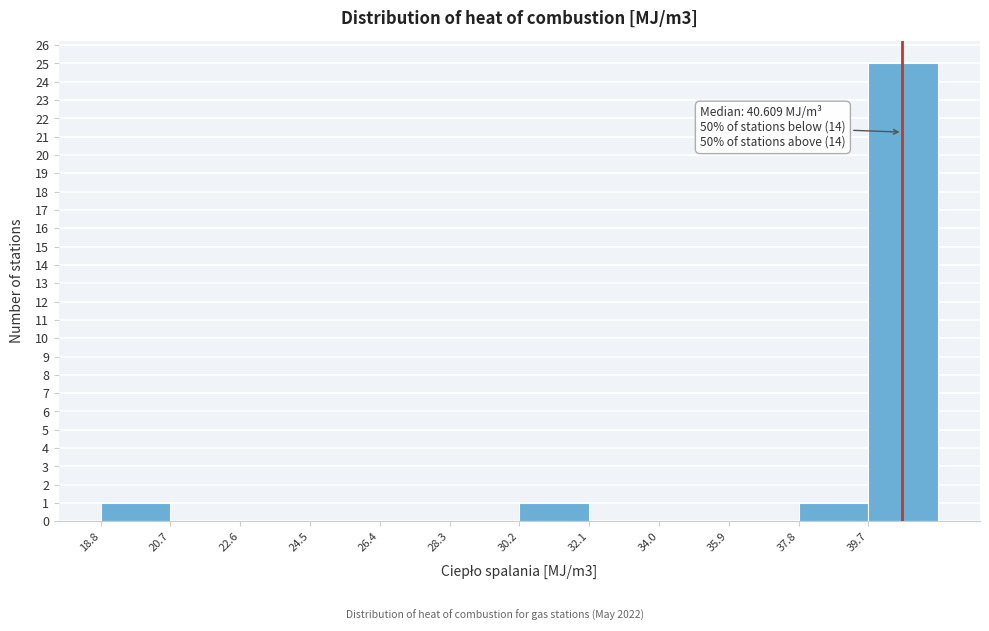

Over which range of the x-axis is the bar tallest?

39.6 to 41.6